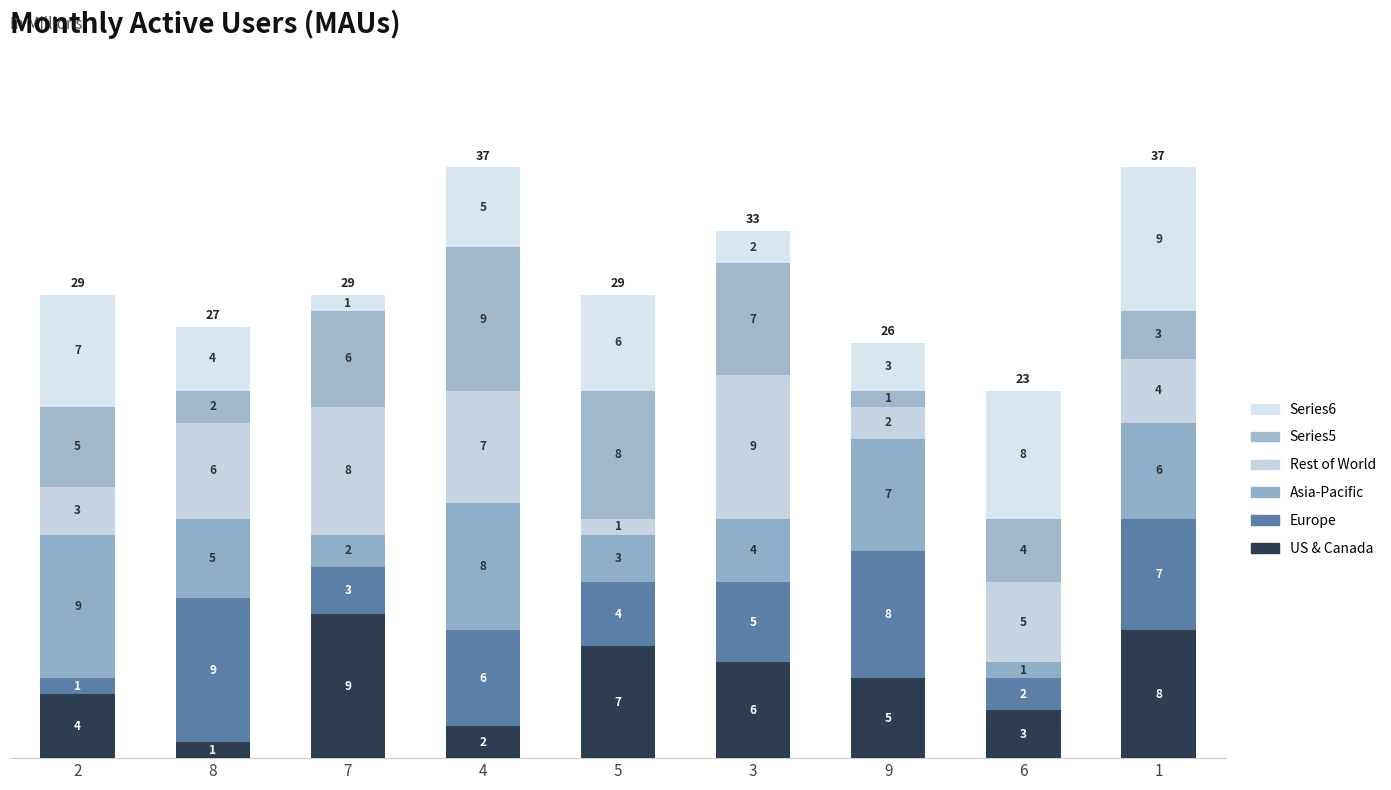

How many values in the US & Canada series are below 5?

4